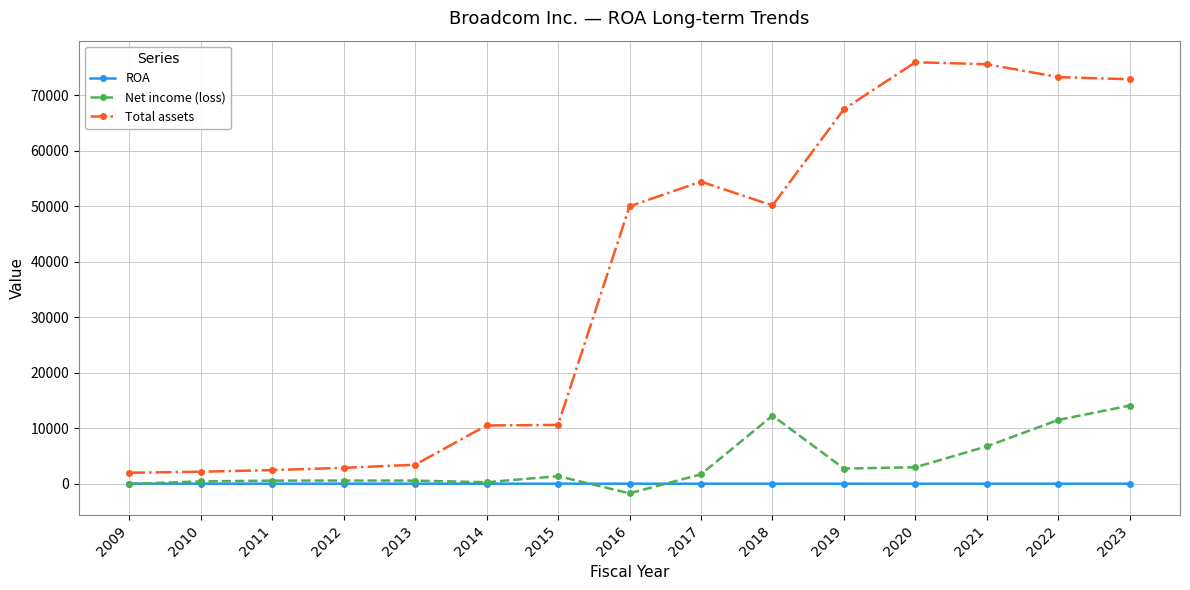

What is the maximum value shown in the chart?

75933.0